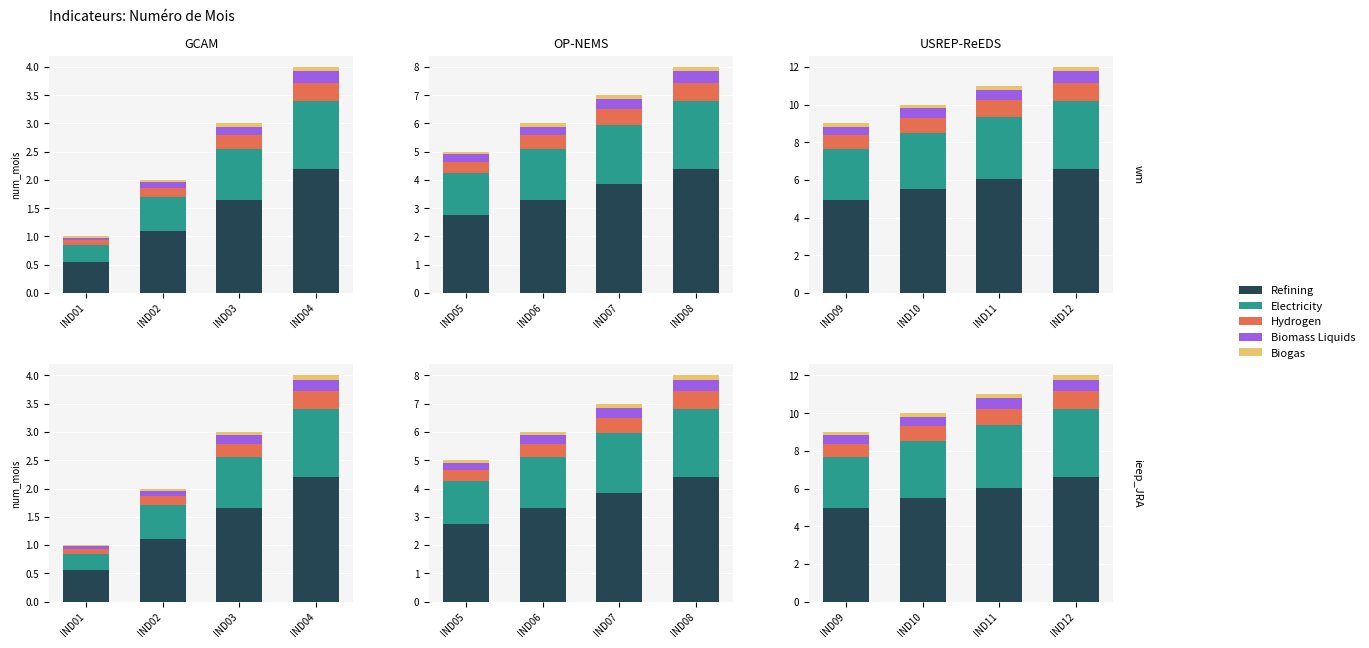

How many series are shown in this chart?

5